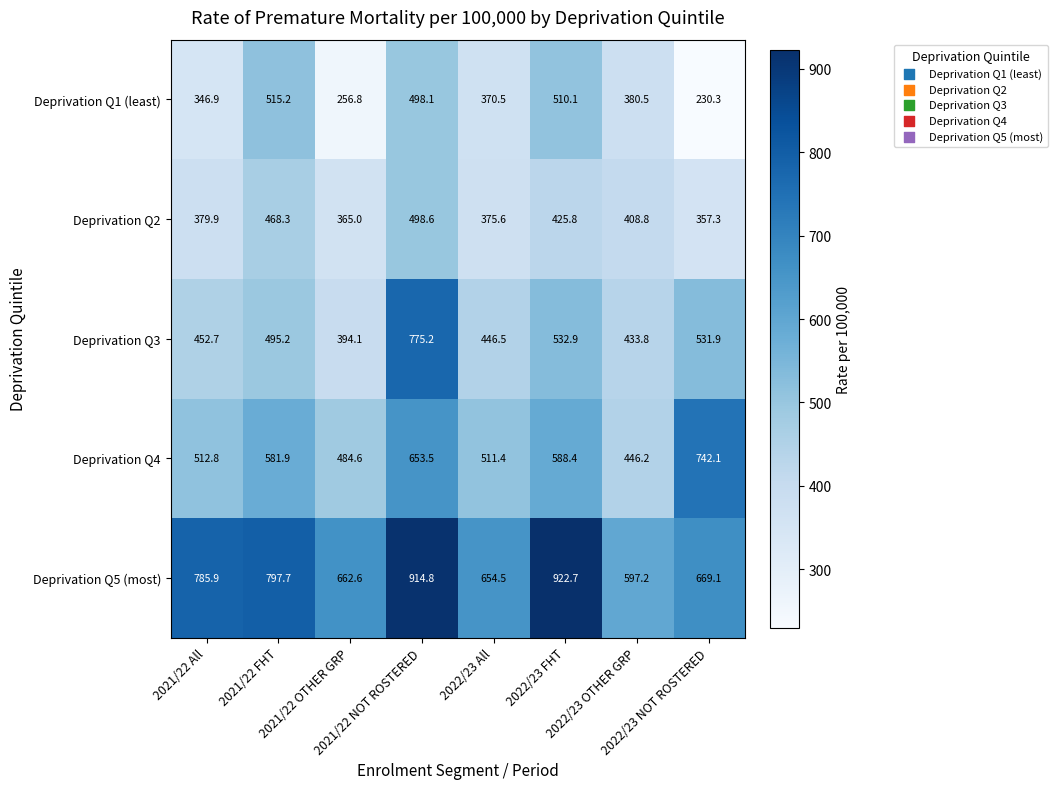

What is the smallest value displayed?

230.3